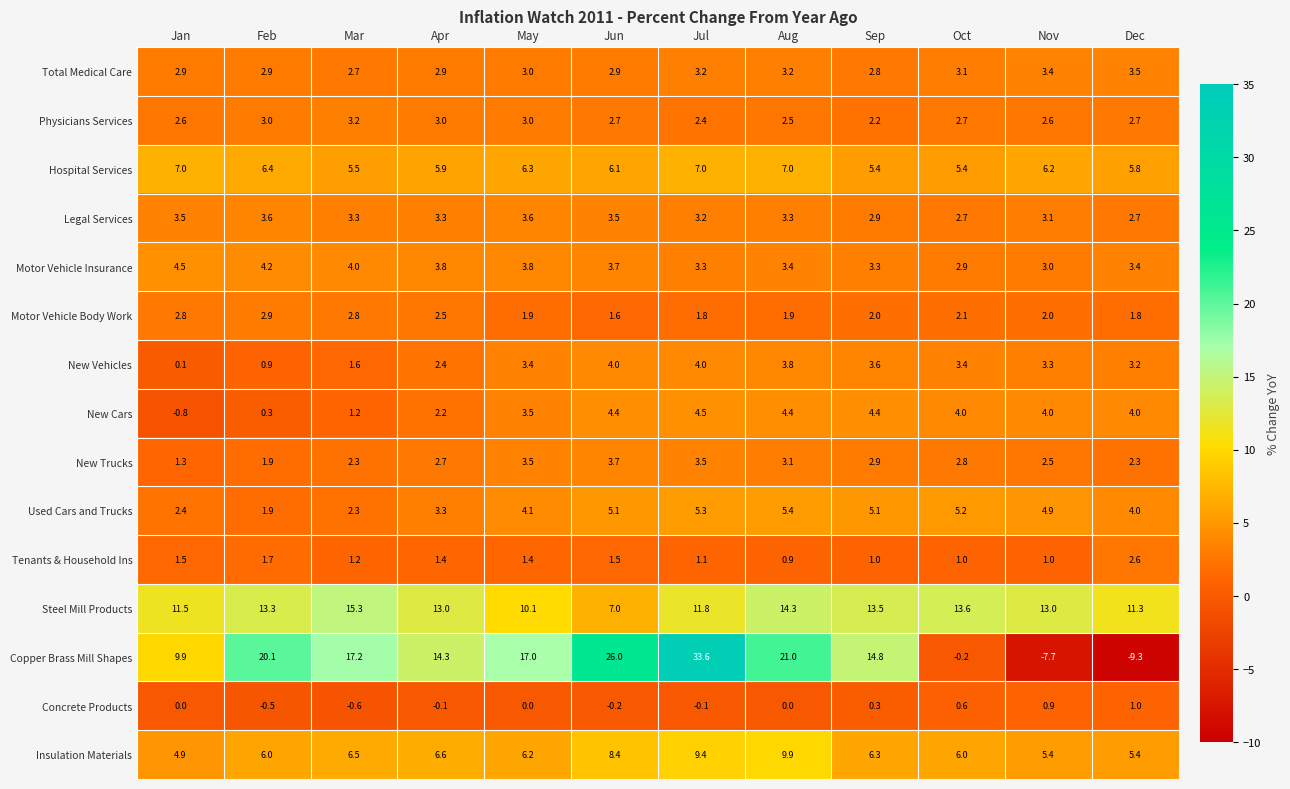

At which label does New Trucks reach its minimum?

Jan